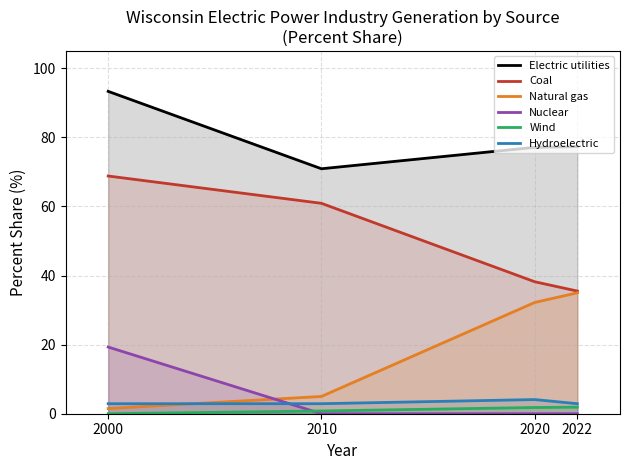

True or false: Wind and Natural gas cross at least once.

False